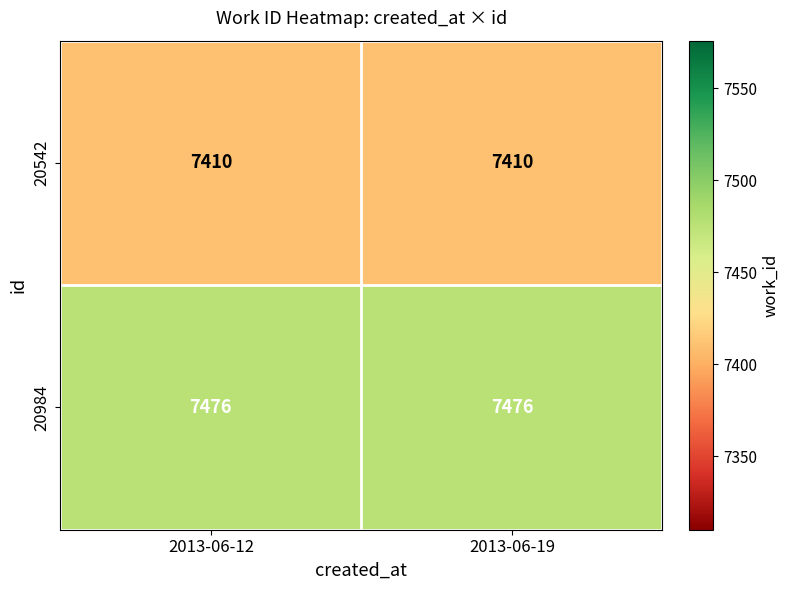

How many distinct data groups are displayed?

2